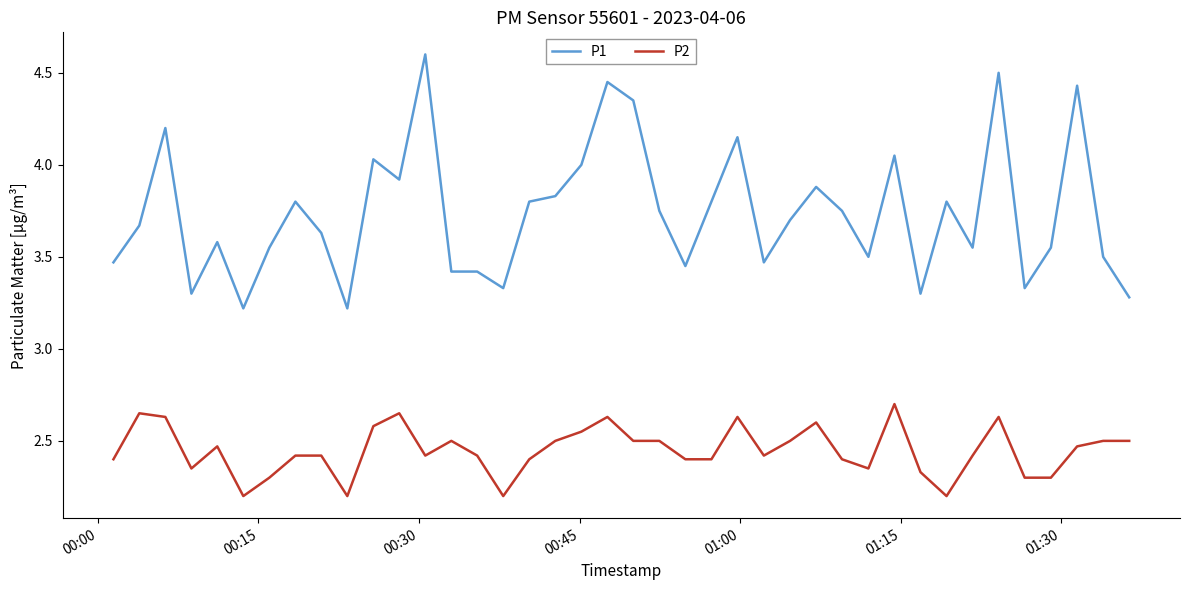

True or false: P1 and P2 intersect in this chart.

False